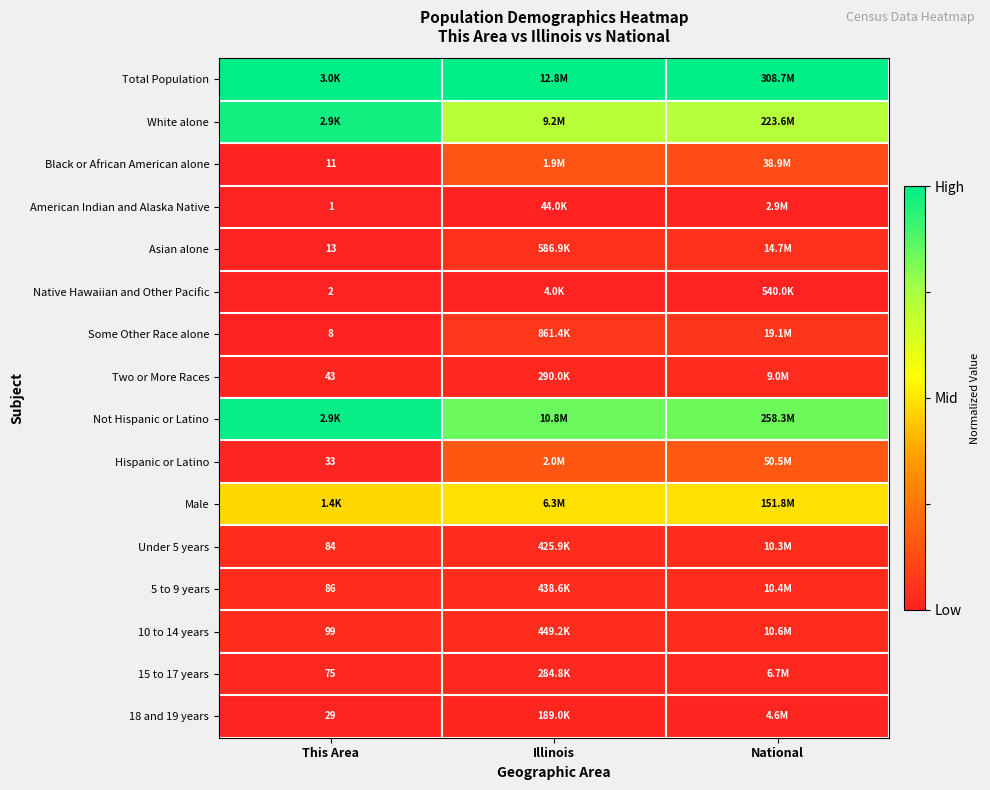

At how many categories does at least one series exceed 0?

3